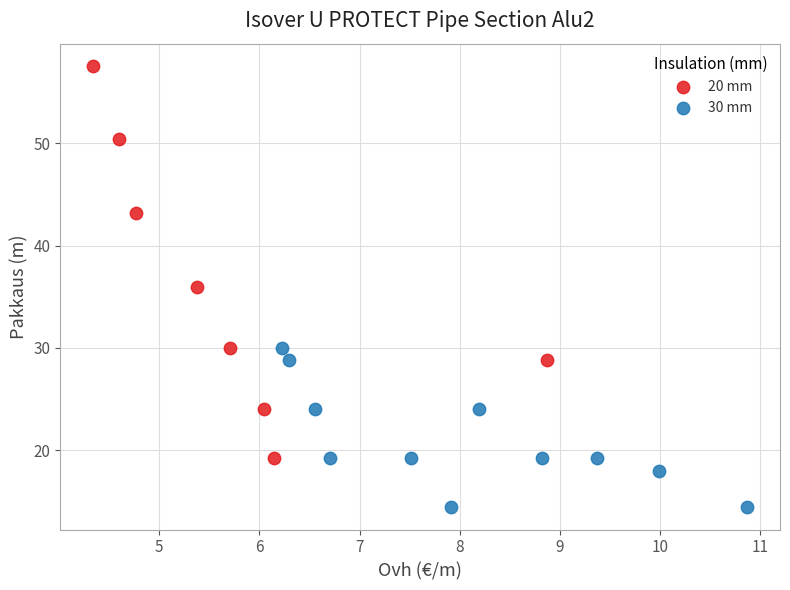

Which series has the largest Y range (max minus min)?

20 mm